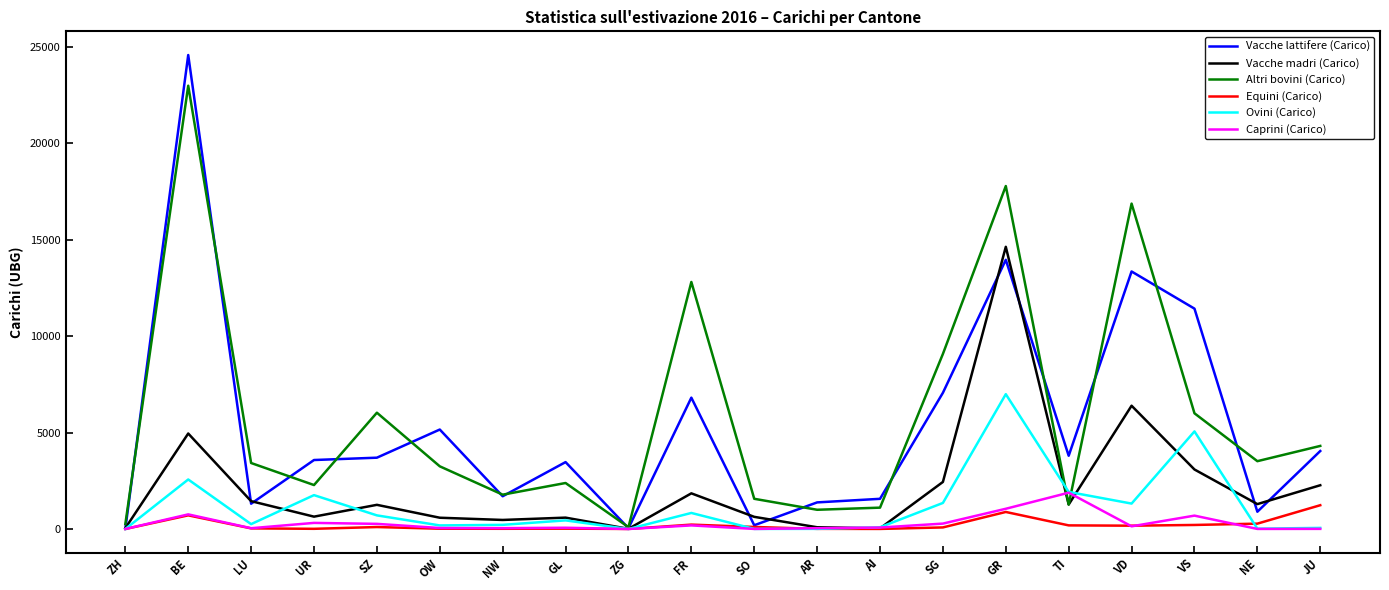

Does the chart display data point markers on the line(s)?

No